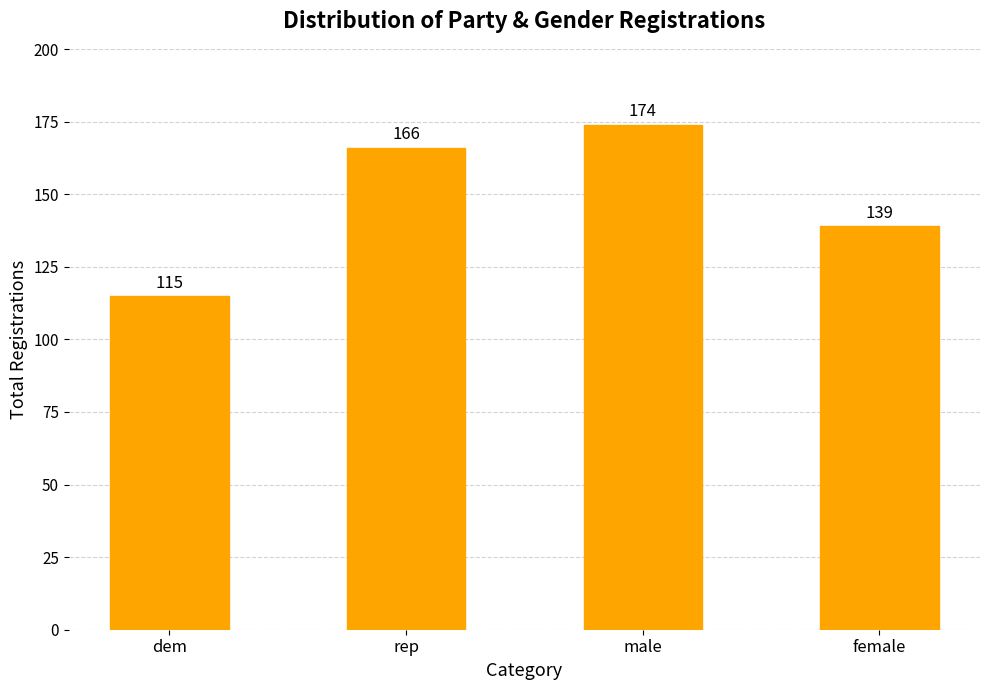

At which category does the chart reach its minimum across all series?

dem